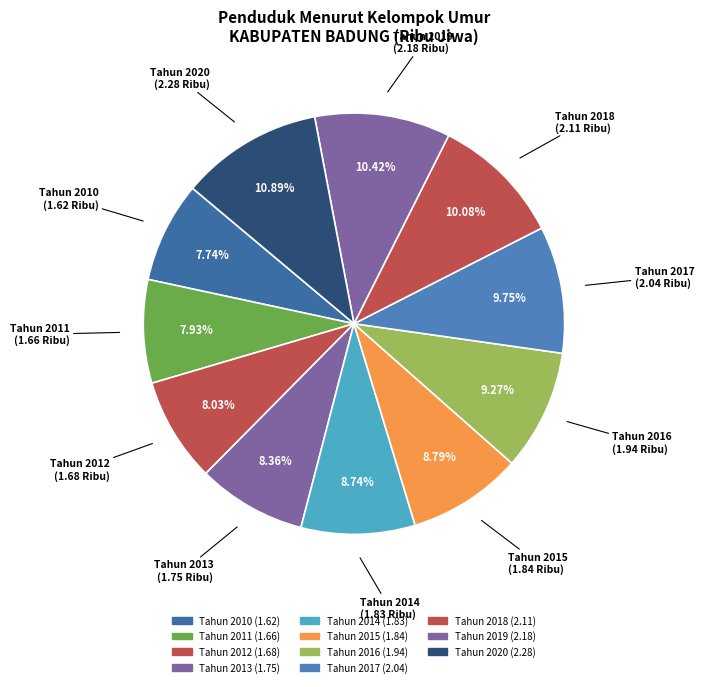

What is the ratio of the value at Tahun 2014 to the value at Tahun 2019?

0.8